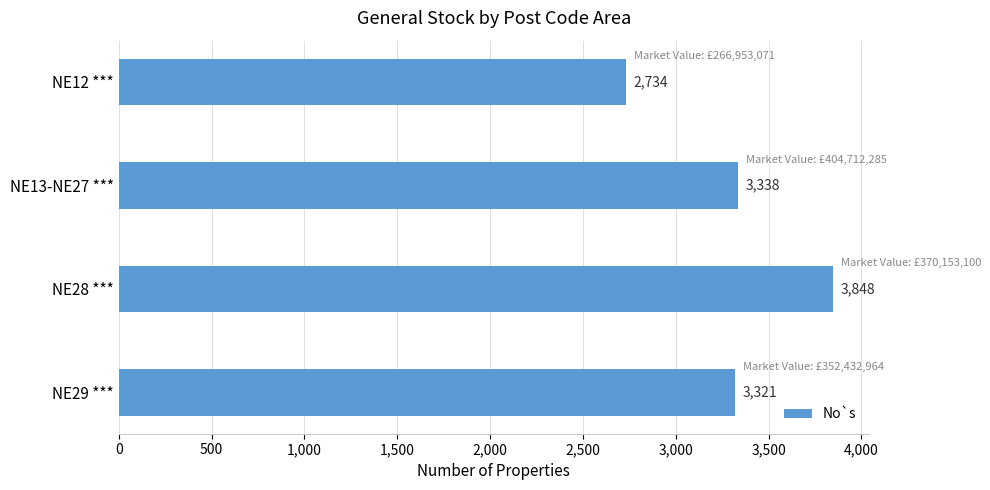

The chart shows a value of 3848 at NE28 ***. True or false?

True